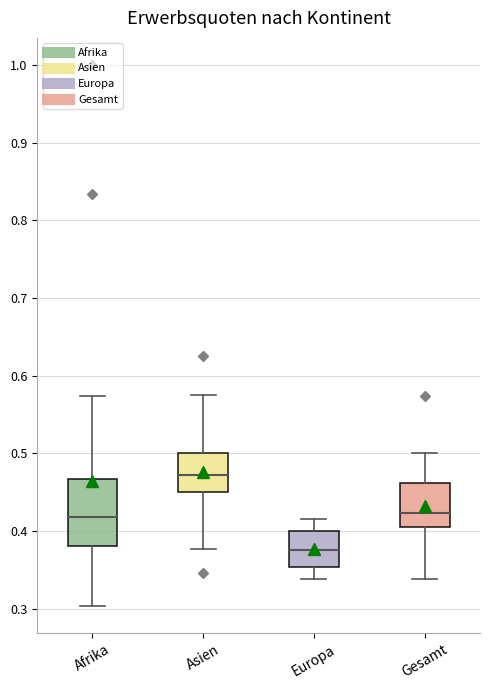

Which box has the lowest median line?

Europa